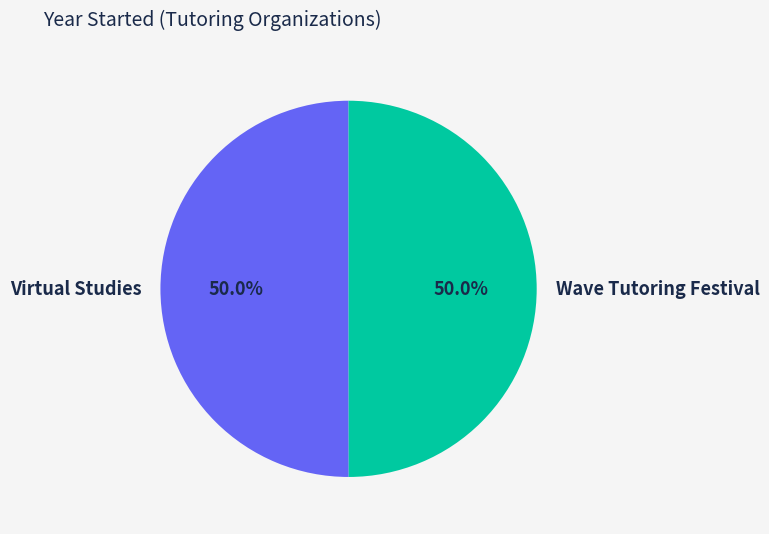

Combined, do Wave Tutoring Festival and Virtual Studies account for over 50%?

Yes